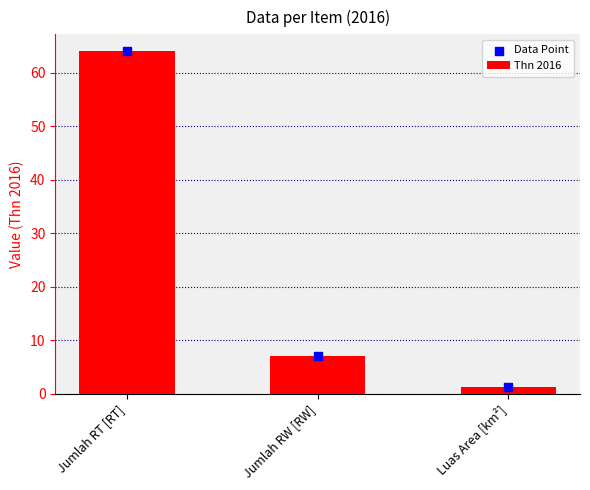

At how many categories does at least one series exceed 39?

1